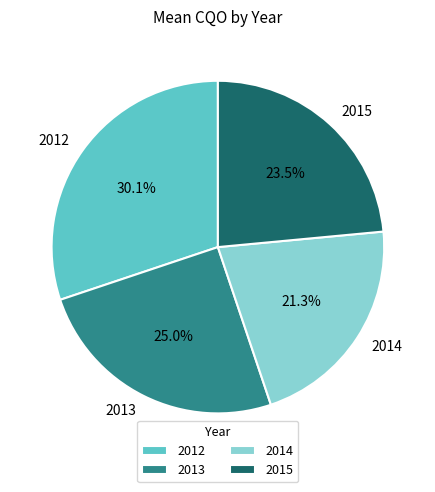

Which has a higher value, 2015 or 2014?

2015